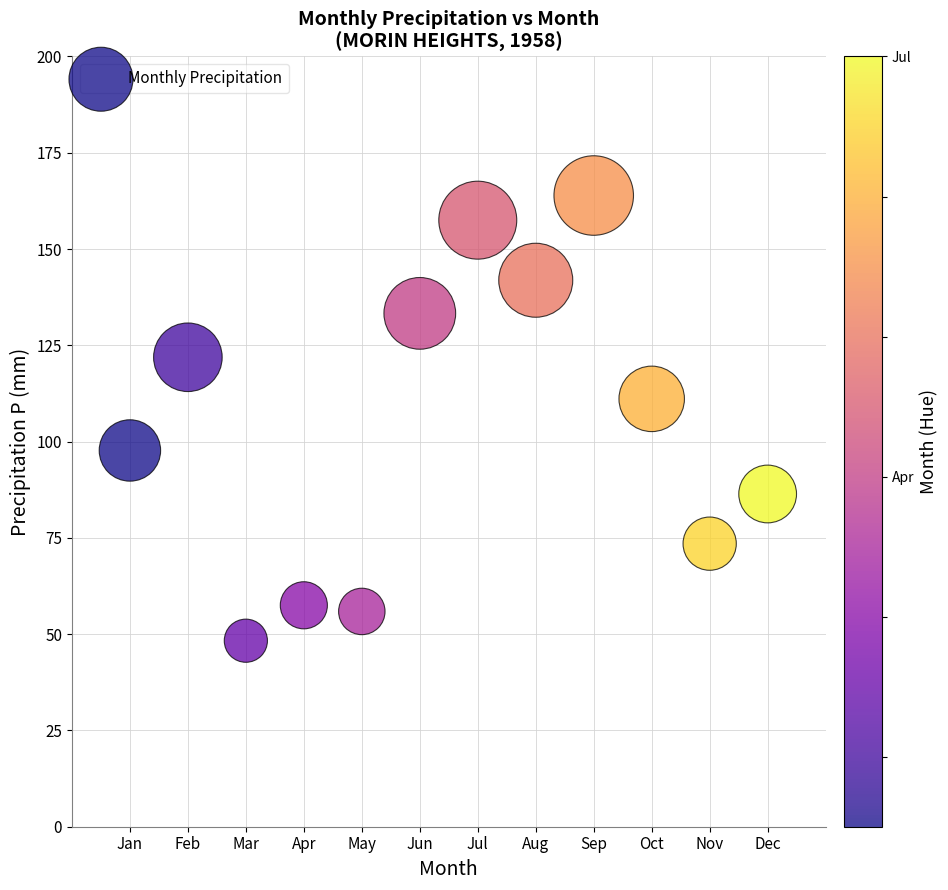

What is the range of X values (max minus min)?

11.0